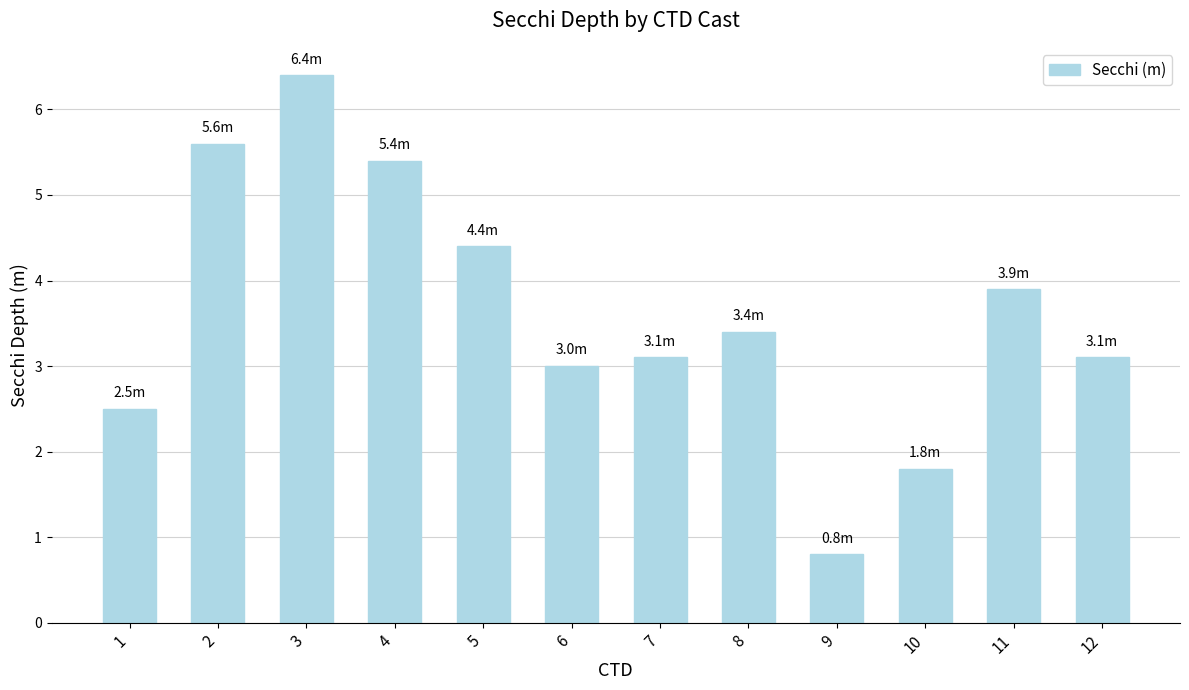

What is the difference between the values at 4 and 5?

1.0